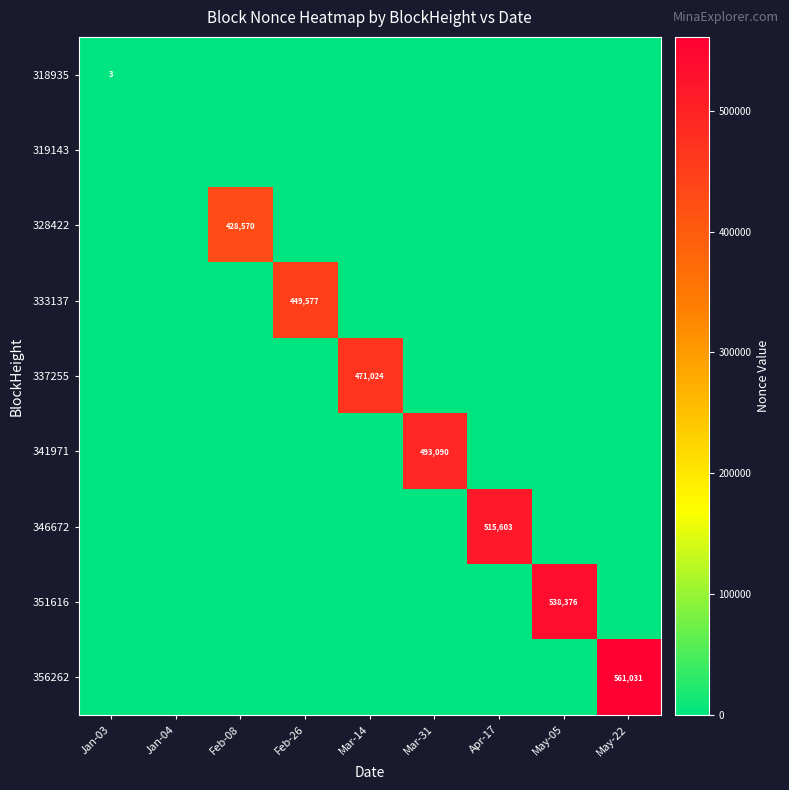

True or false: 337255 has a value of 471024 at Mar-14.

True